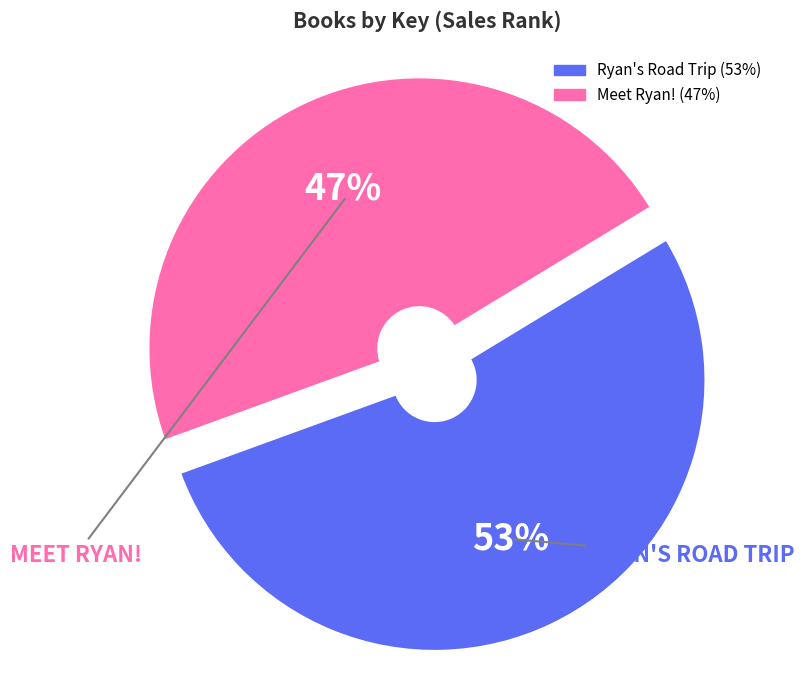

The Meet Ryan! slice represents 47% of the pie. True or false?

True